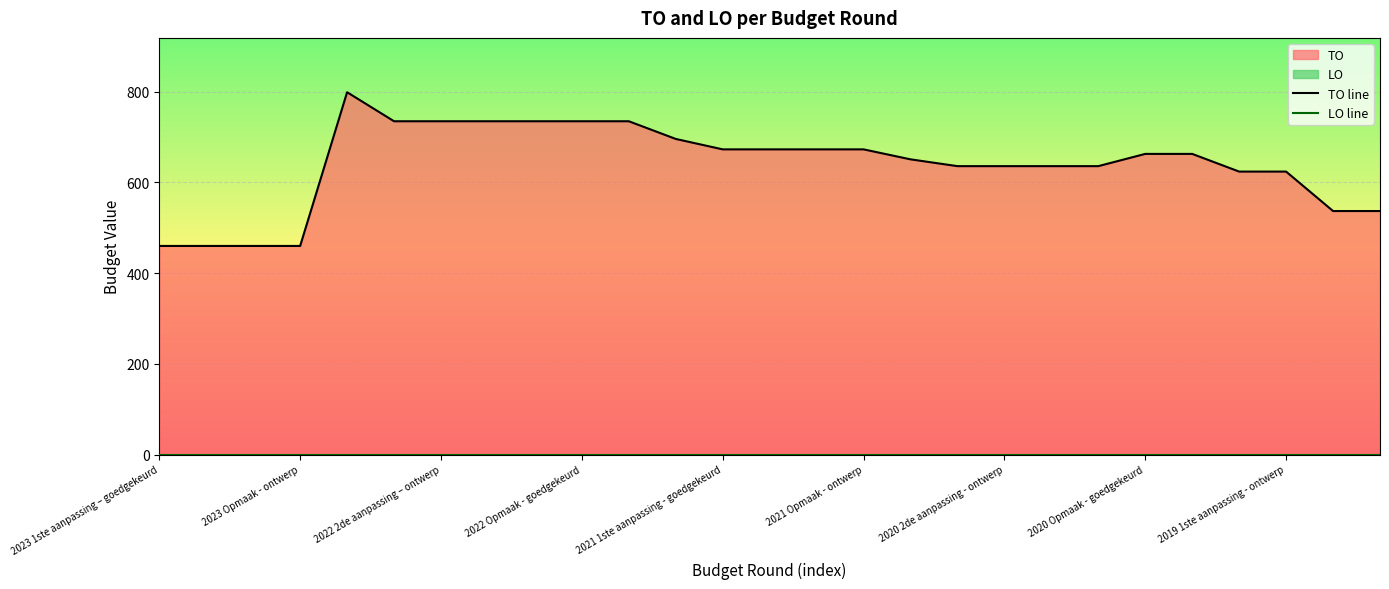

Does the chart display data point markers on the line(s)?

No